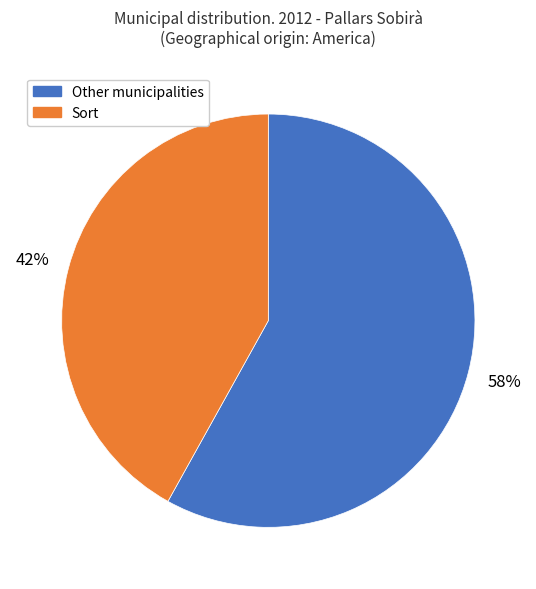

Does any single category account for the majority?

Yes